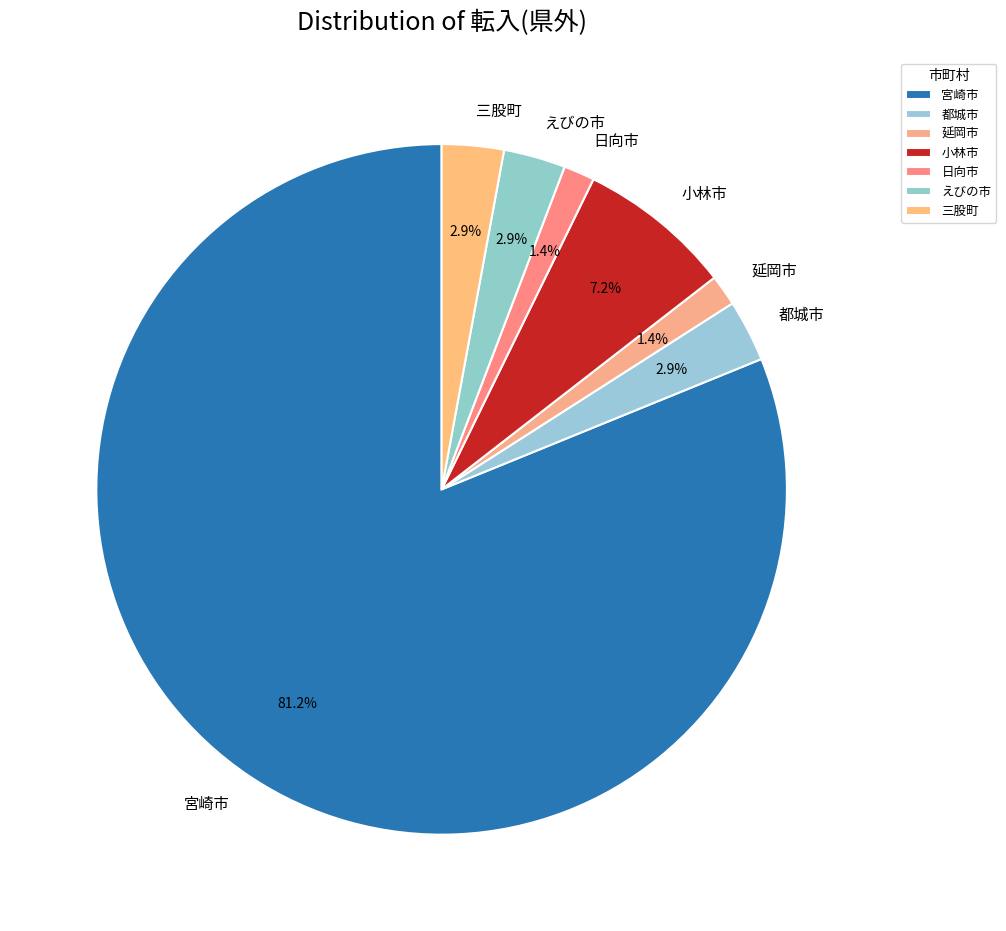

Is 三股町 the majority of the pie?

No